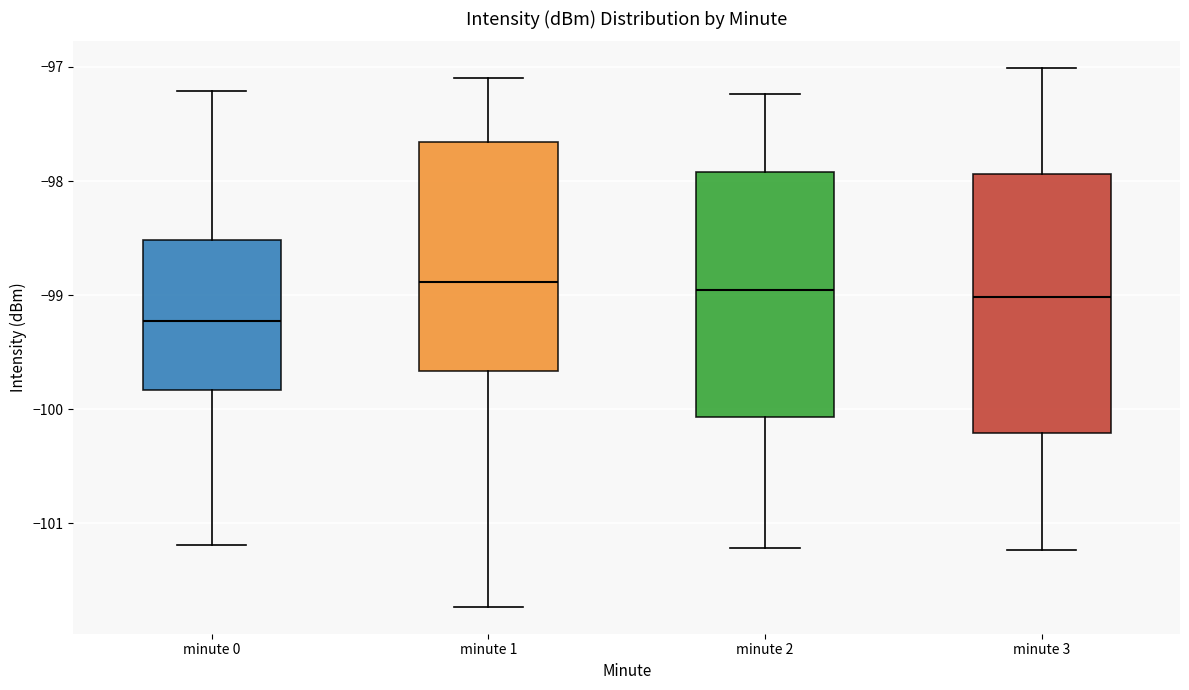

Which box is the tallest, from its lower edge to its upper edge?

minute 3